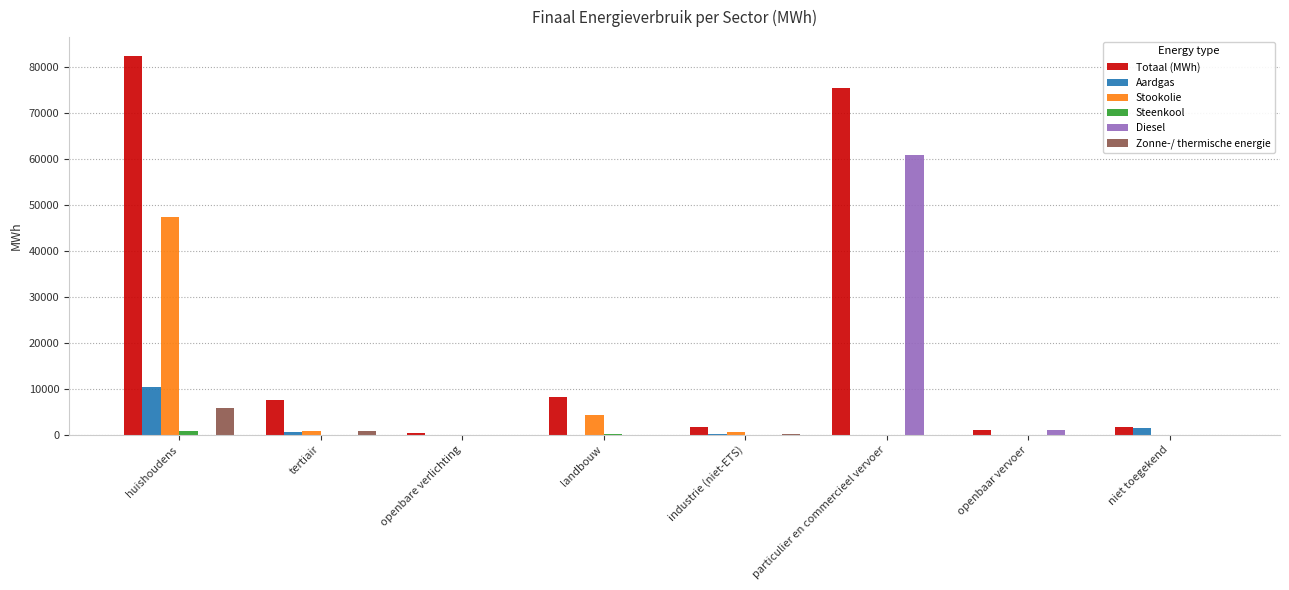

The value of Diesel at industrie (niet-ETS) is 0.0. True or false?

True